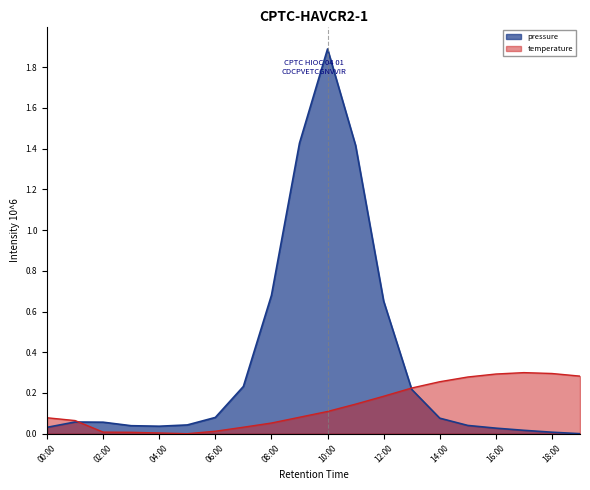

List the series in order of their peak value, highest first.

pressure, temperature